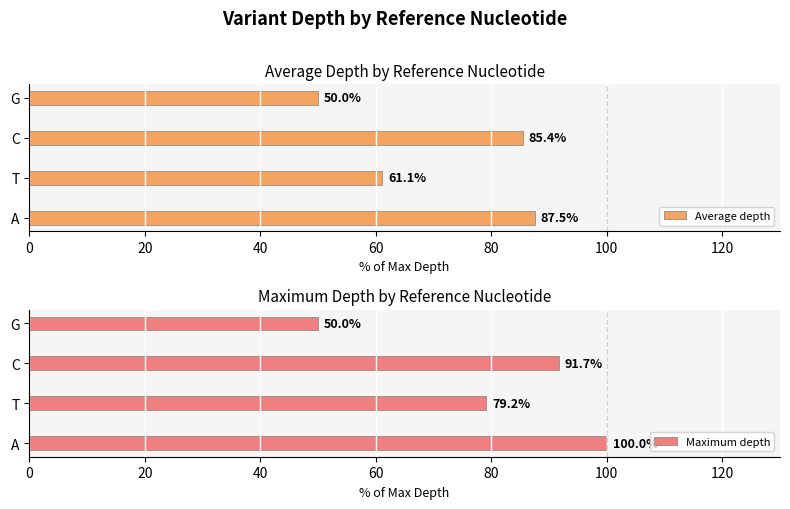

What are all the series names shown in the legend?

Average depth, Maximum depth